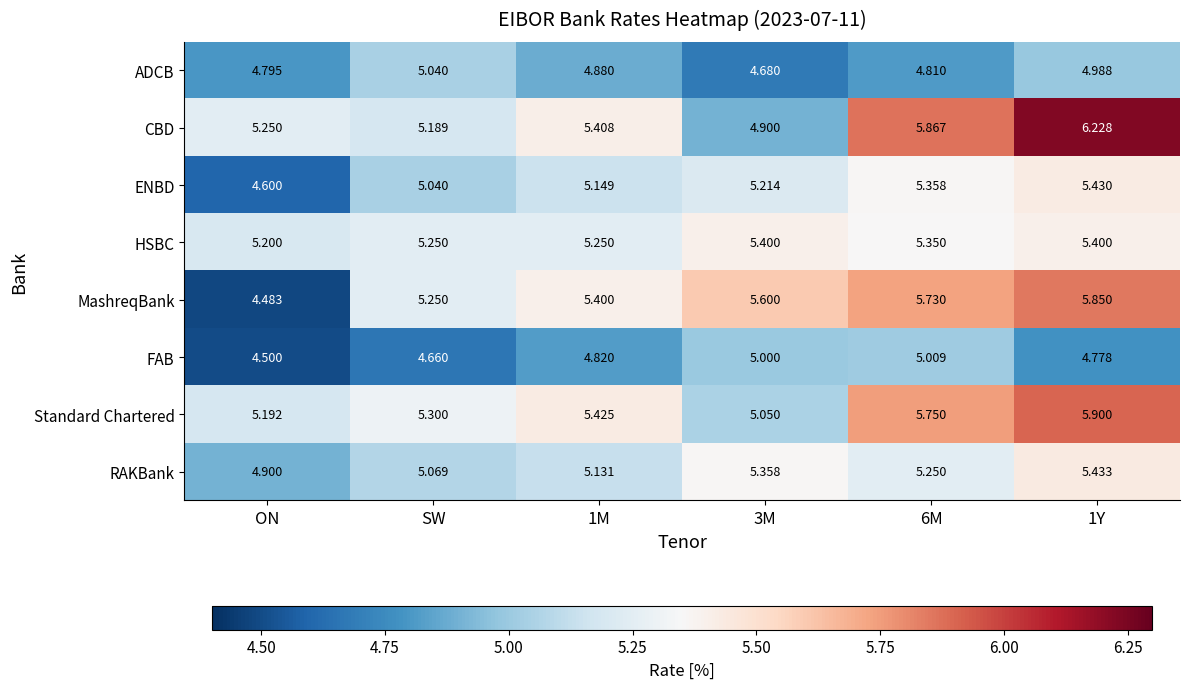

What is the greatest value displayed?

6.2